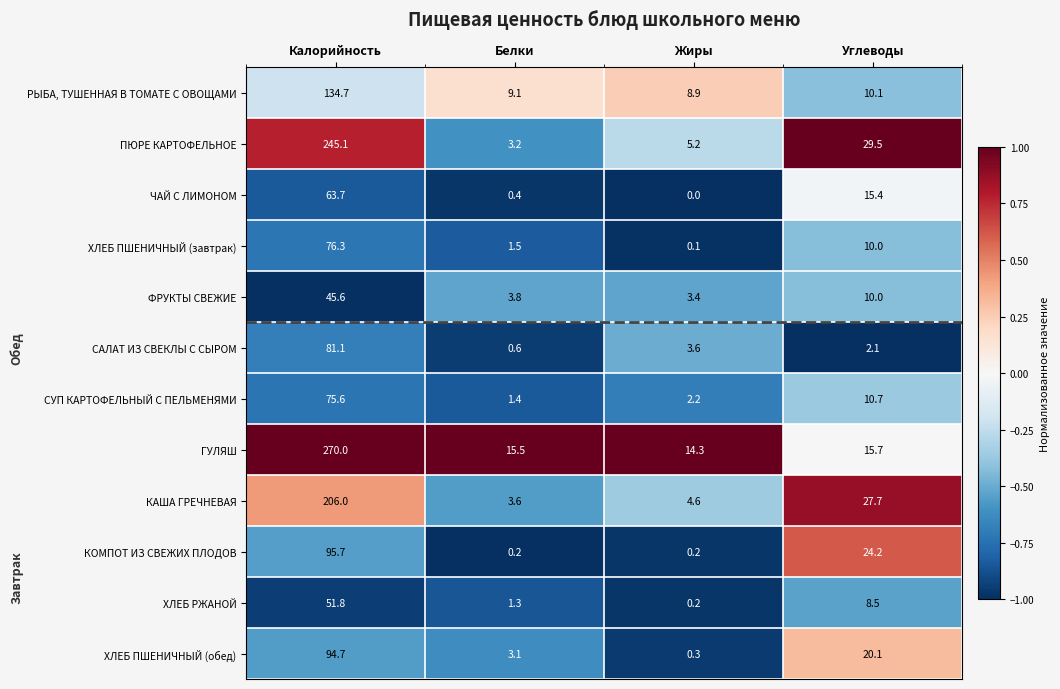

What value does the ФРУКТЫ СВЕЖИЕ series have at Белки?

3.8